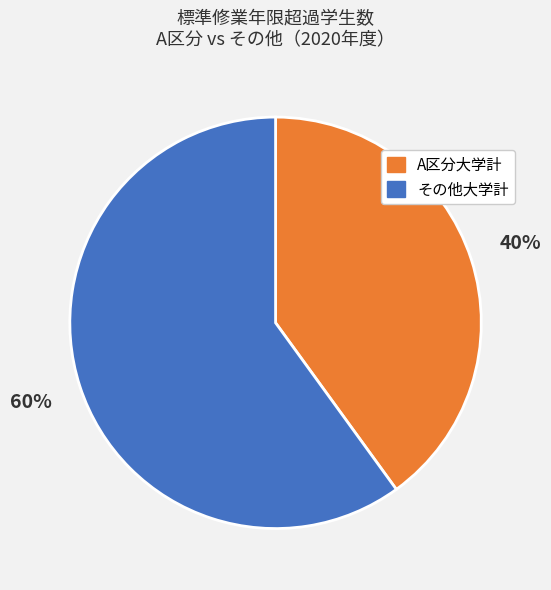

To the nearest percent, what is the difference between the largest and smallest slice percentages?

20%